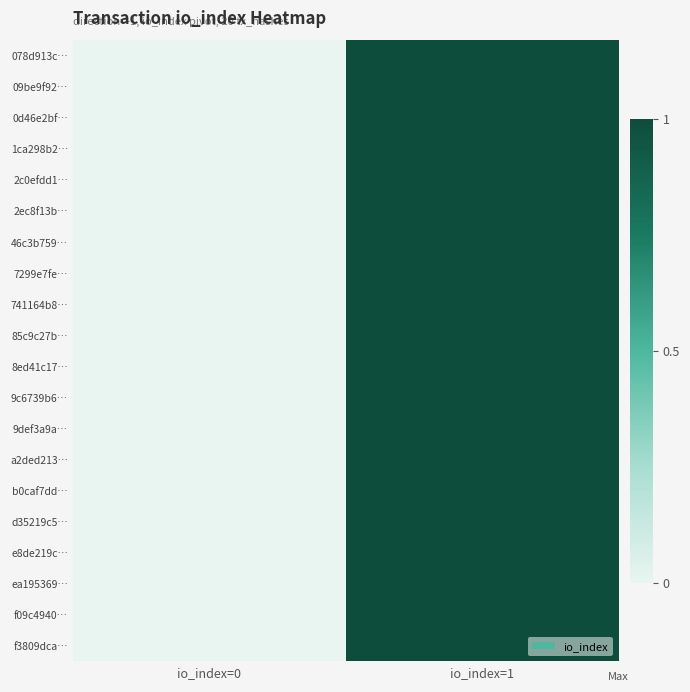

Which series has the largest range (max minus min)?

078d913c…